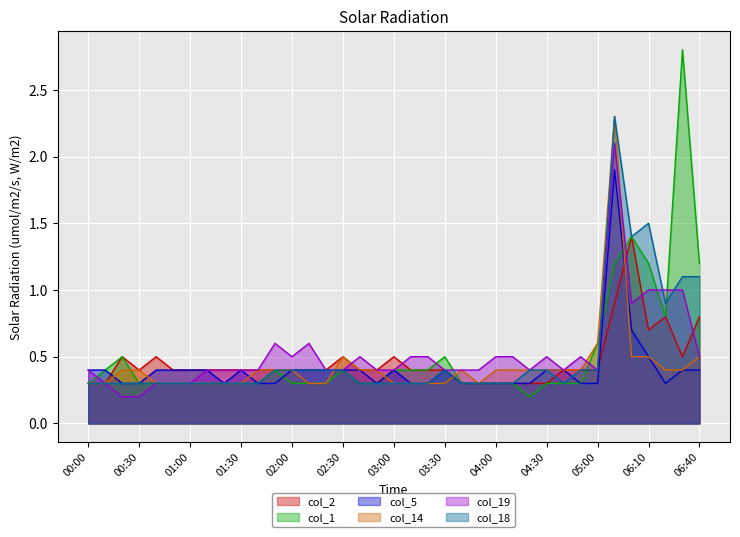

What position from the left is 06:00?

33